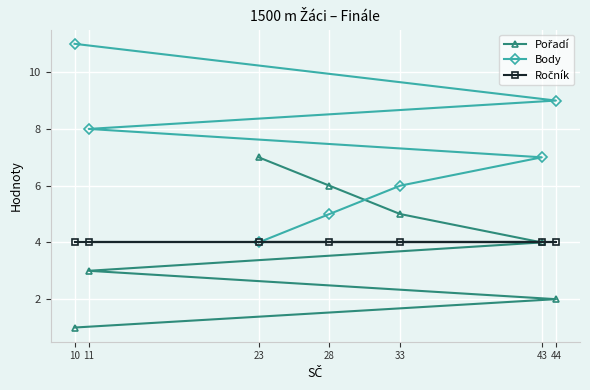

How many data points does each series have?

7